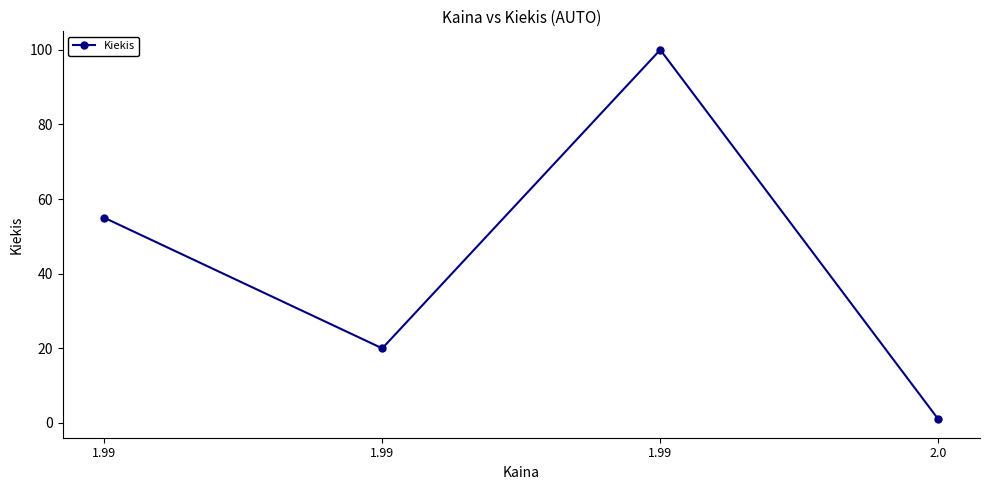

Which label corresponds to the largest value in the chart?

1.99